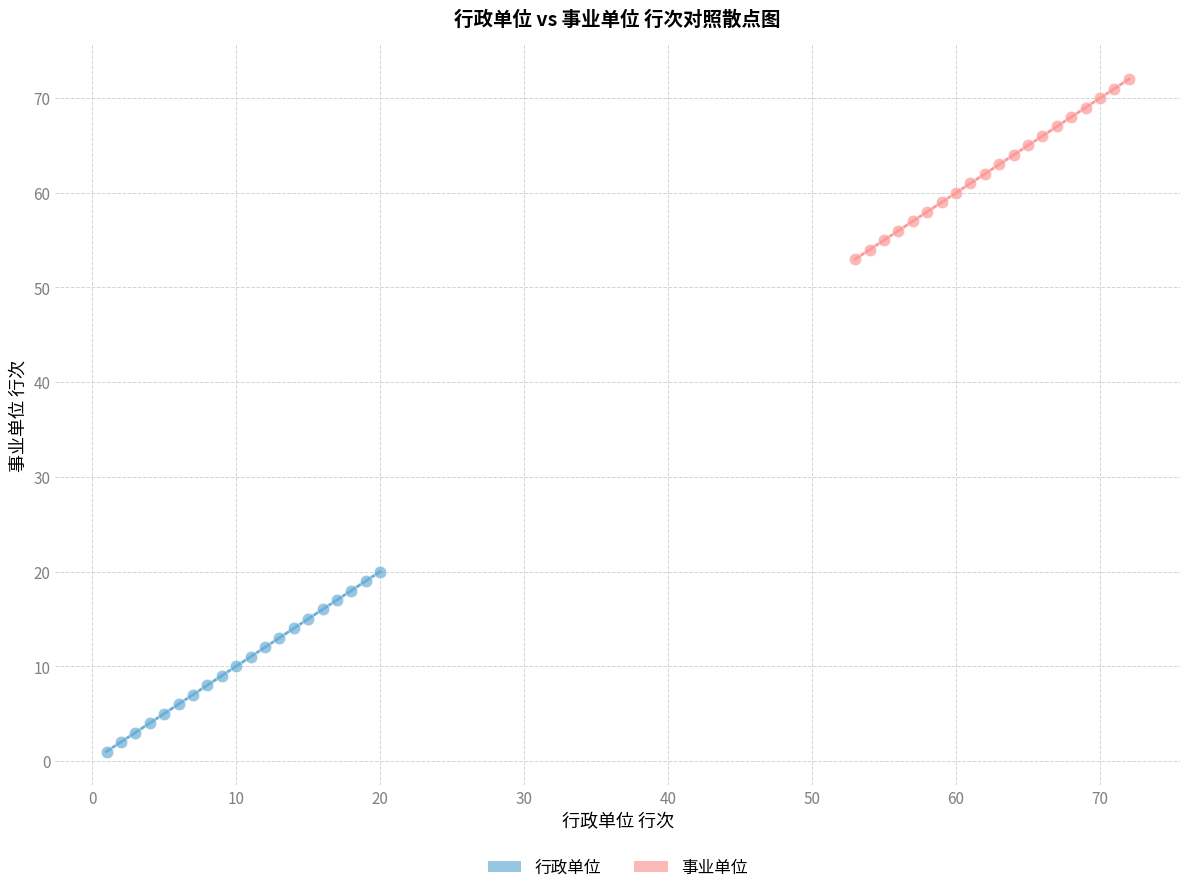

Which series reaches the maximum Y coordinate?

事业单位